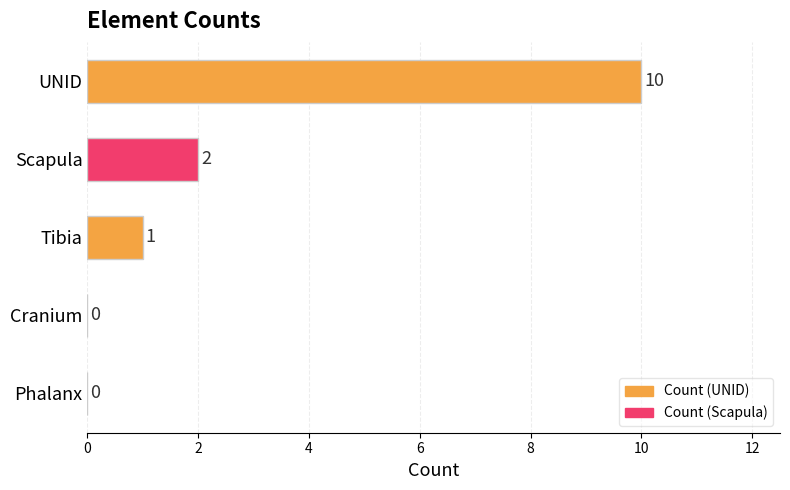

Are the bars horizontal?

Yes